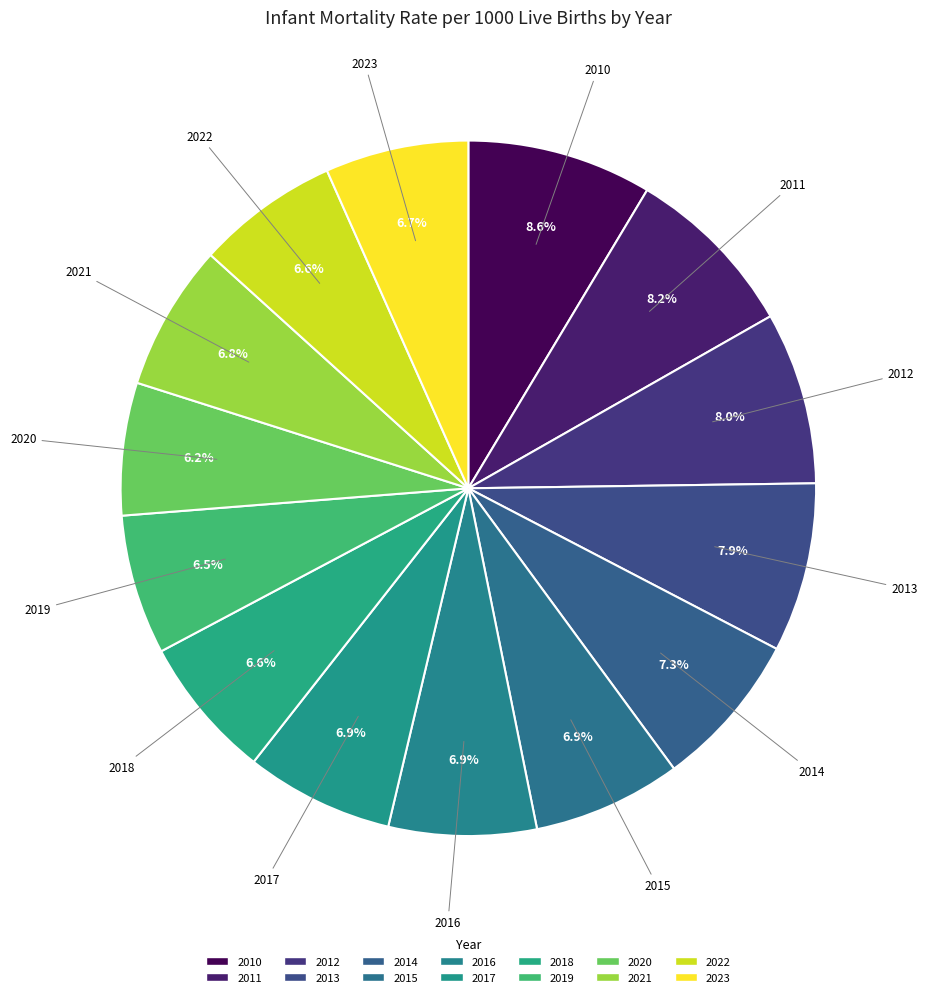

What percentage do 2017 and 2015 together represent?

13.8%